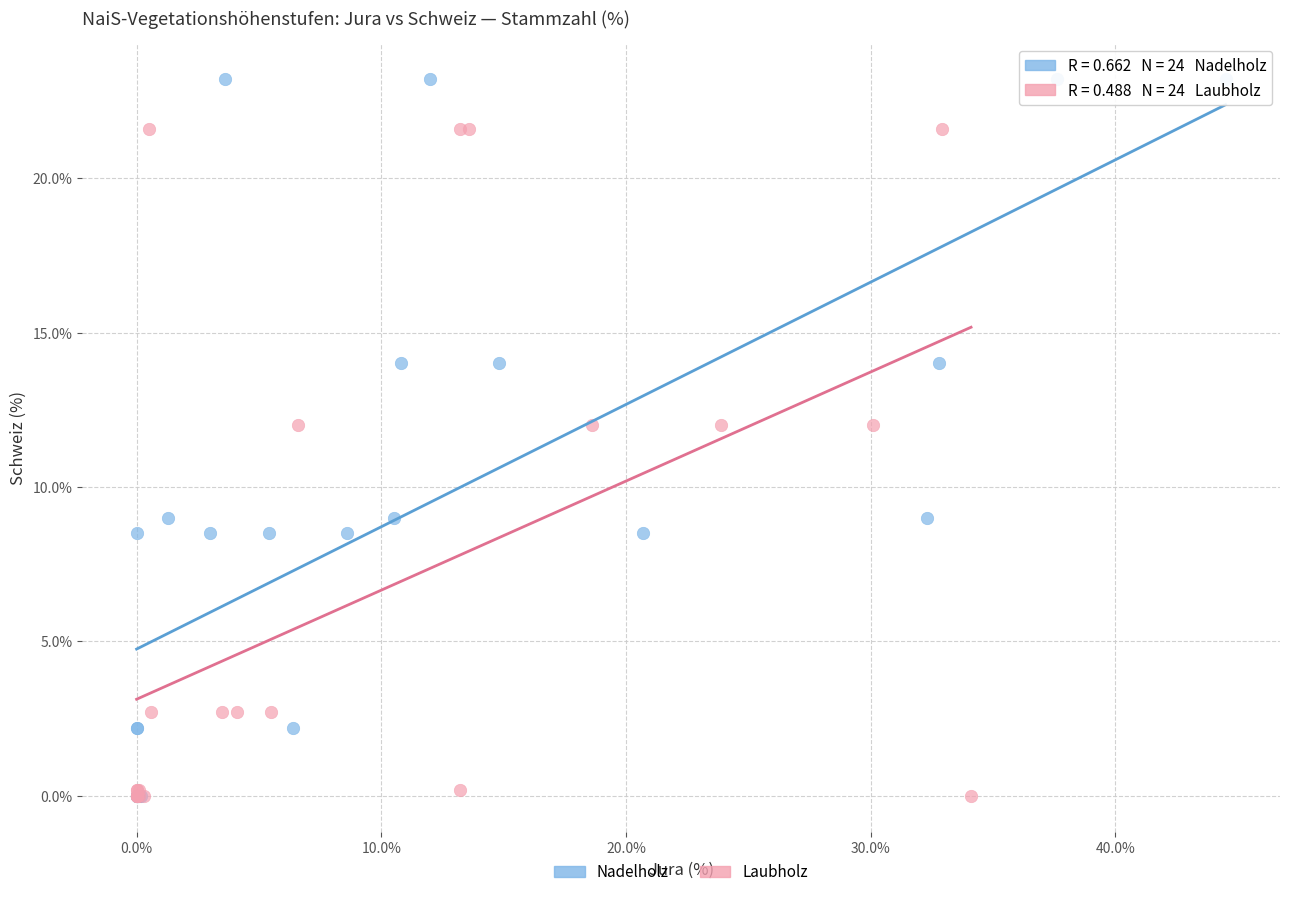

Which series contains the highest Y value?

Nadelholz